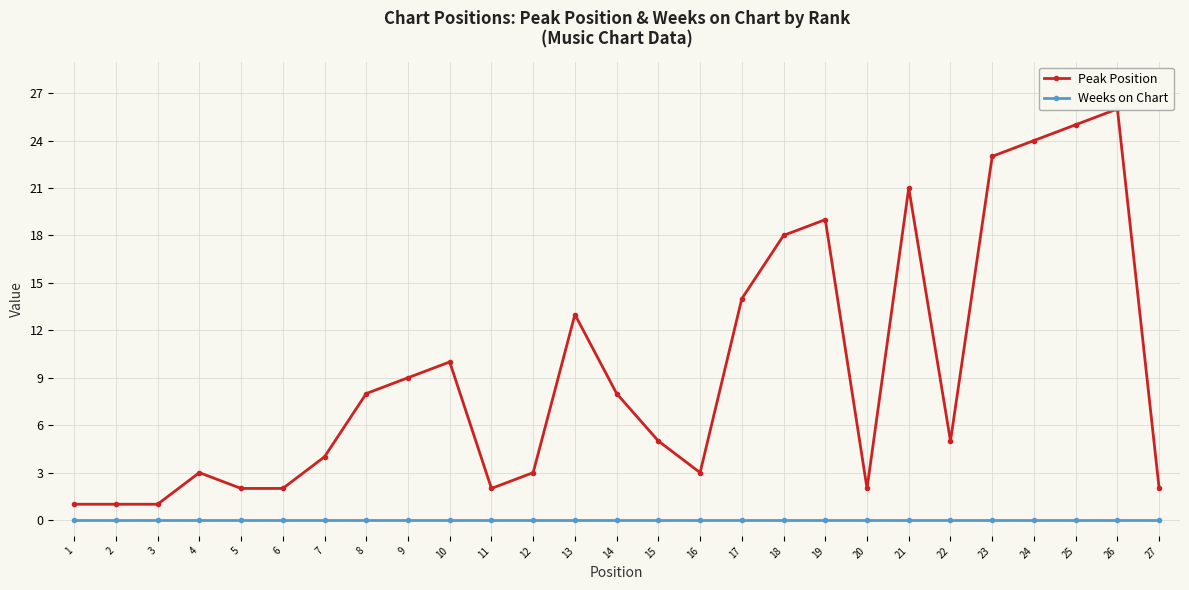

At which category does the chart reach its minimum across all series?

1